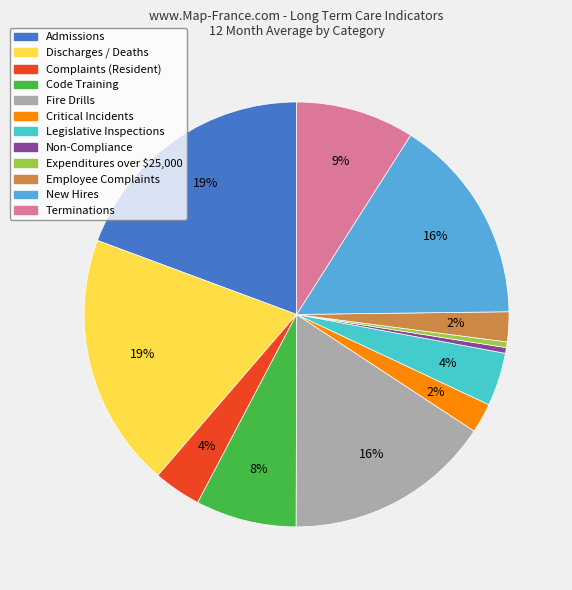

To the nearest percent, what is the average slice percentage?

8%